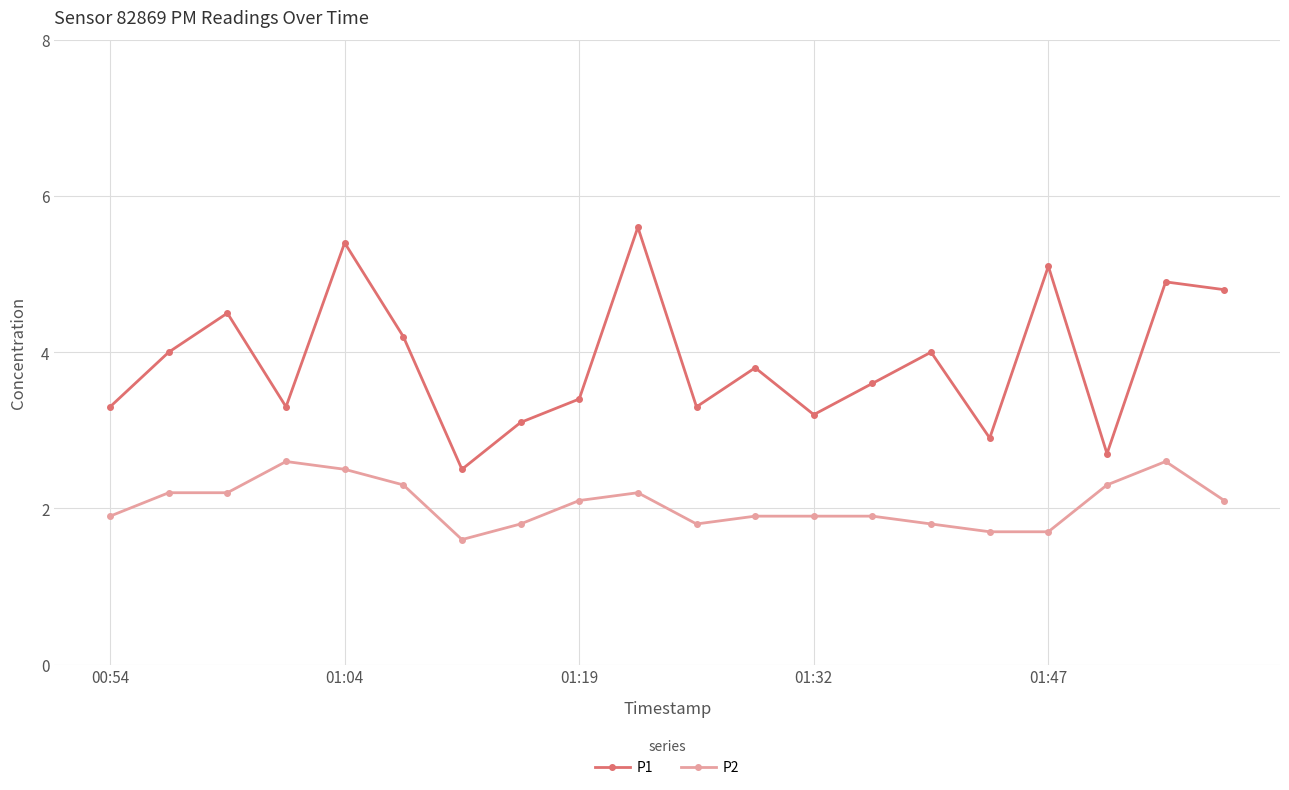

Which series has the largest range (max minus min)?

P1